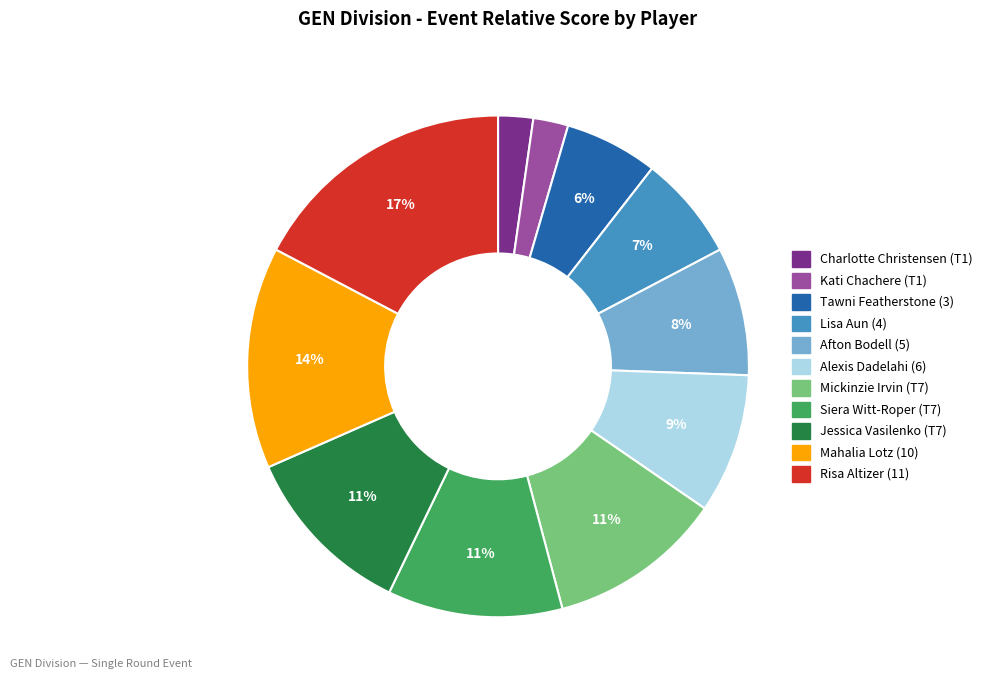

True or false: Afton Bodell (5) accounts for 15% of the total.

False